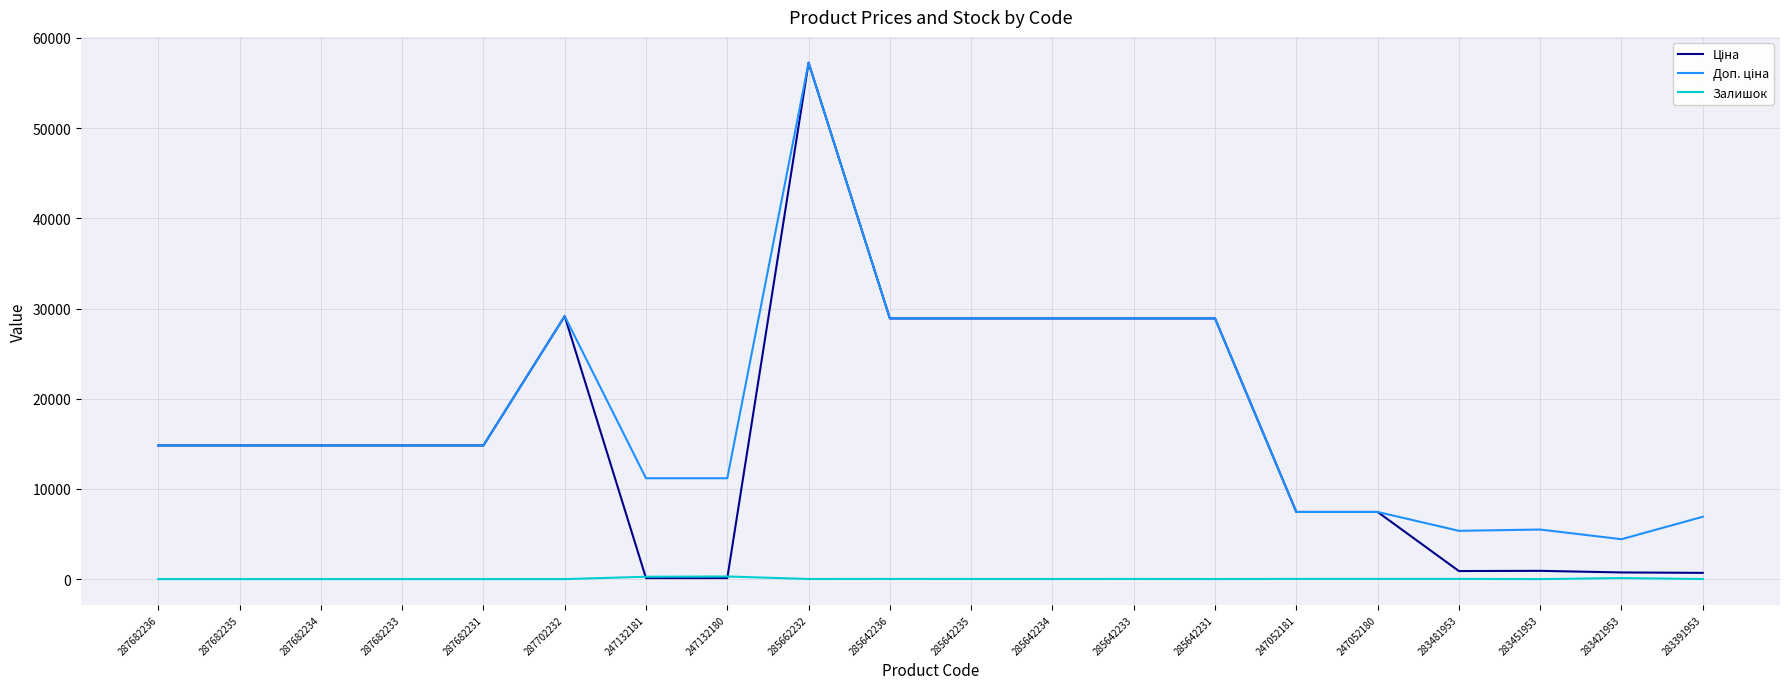

The Залишок series shows 290.0 at 247132180. True or false?

True